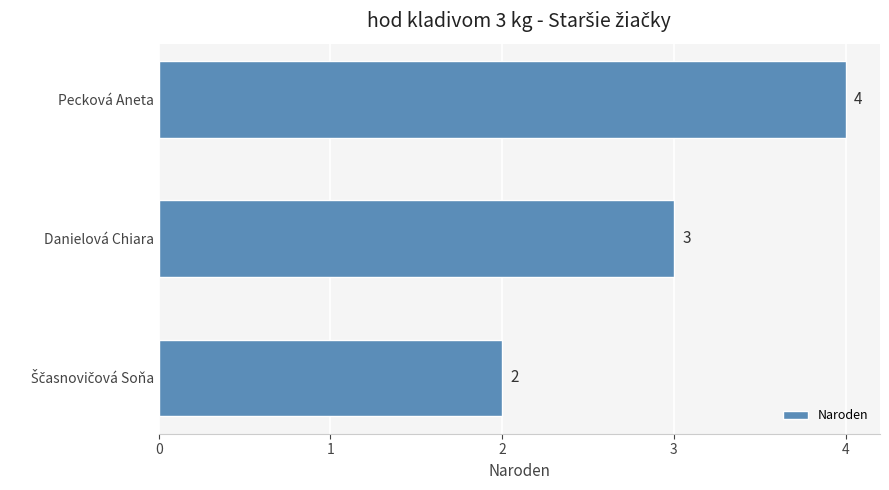

What is the maximum value shown in the chart?

4